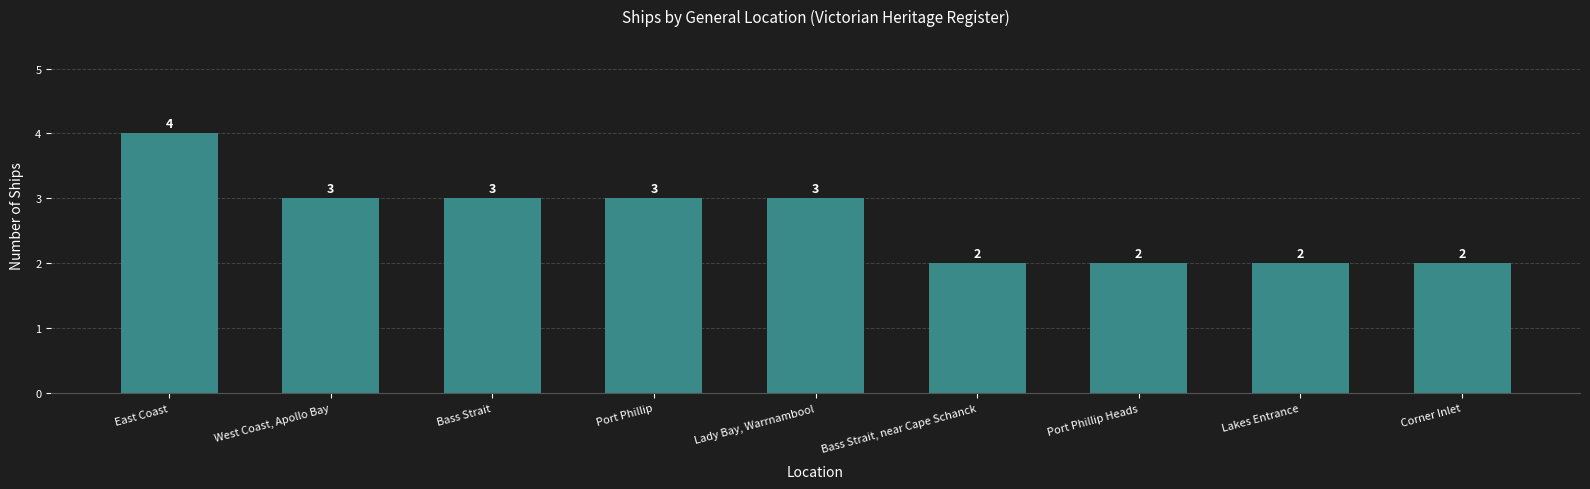

True or false: the data shows 3 at Bass Strait.

True